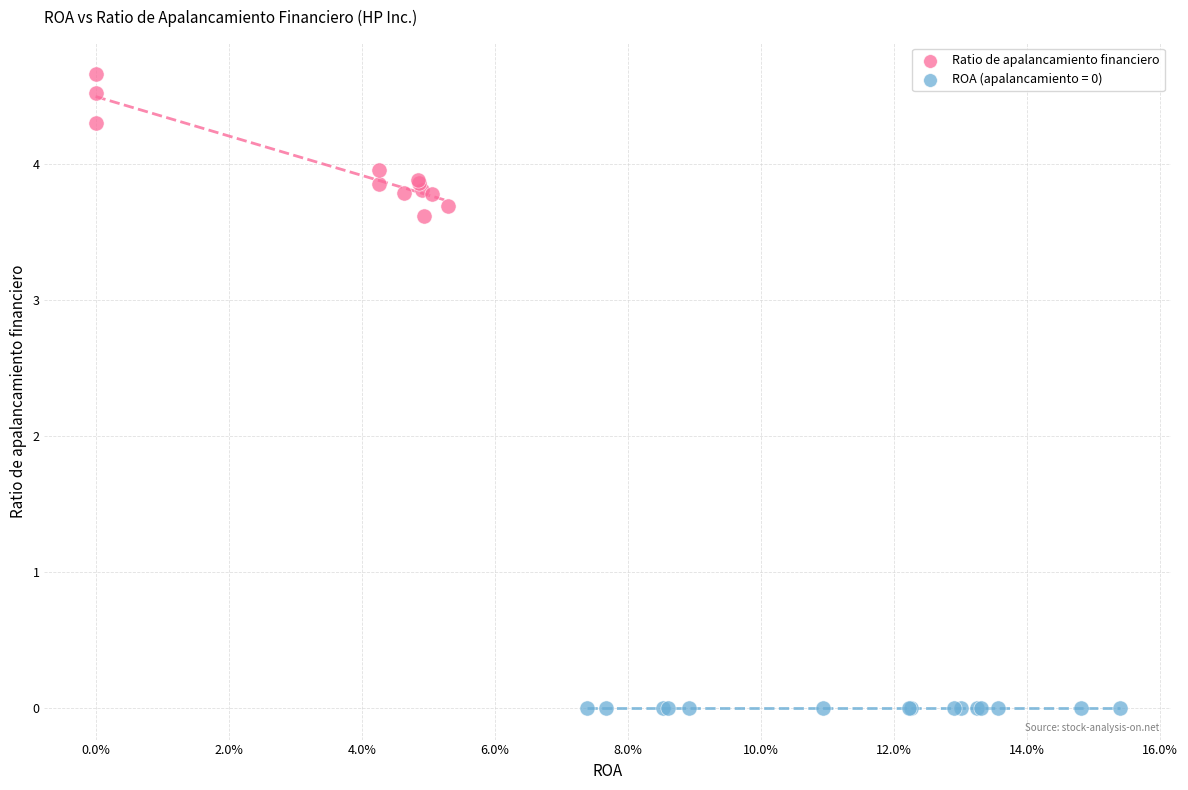

Which series reaches the maximum Y coordinate?

Ratio de apalancamiento financiero